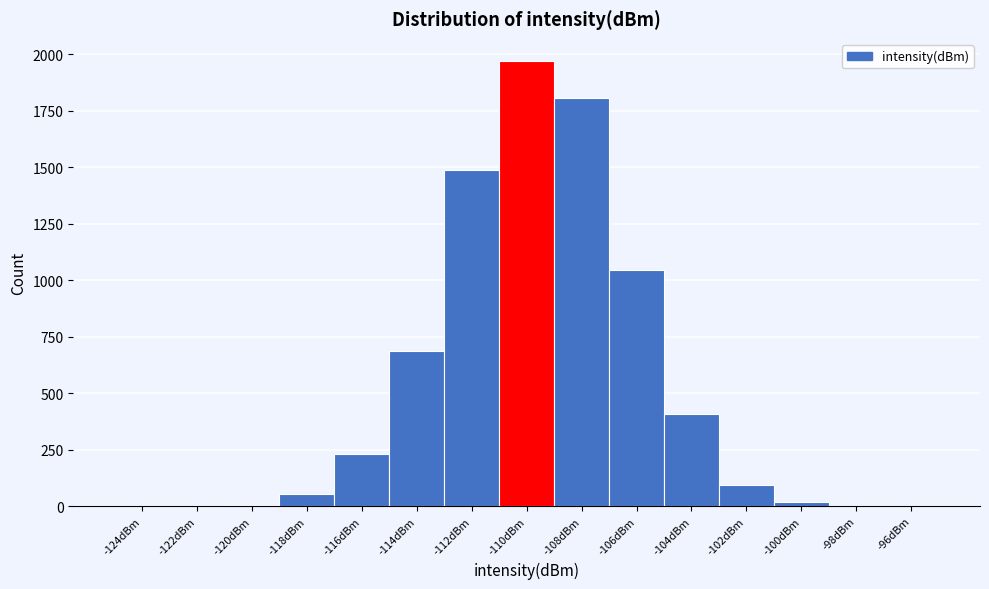

What is the height of the bar covering -117 to -115 on the x-axis? The values are not printed on the chart, so give them approximately, as read against the axis.

250